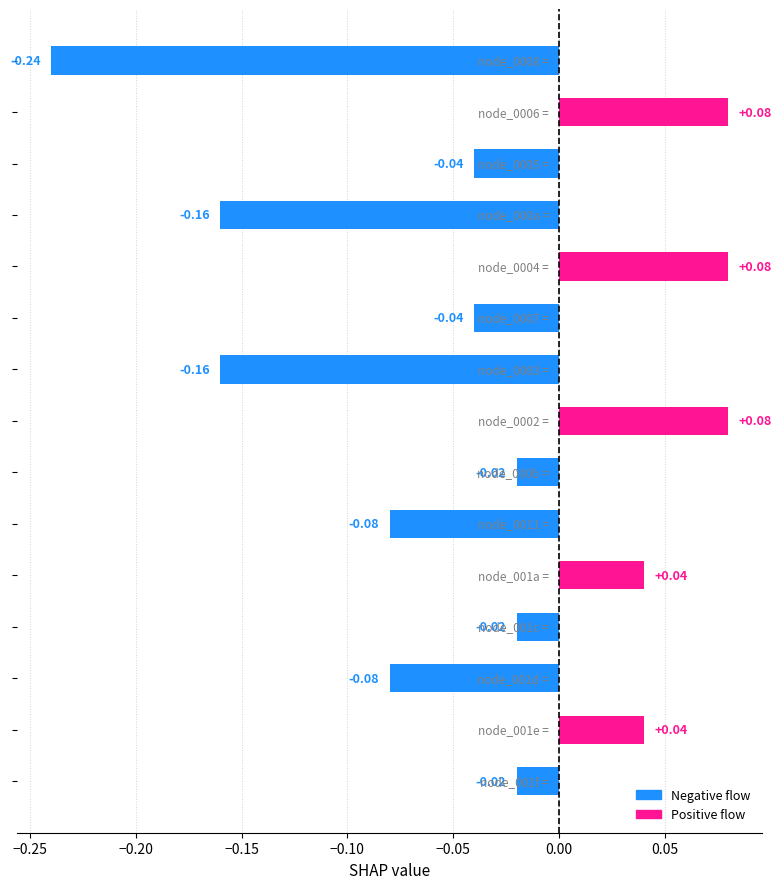

What is the sum of all values?

-0.5